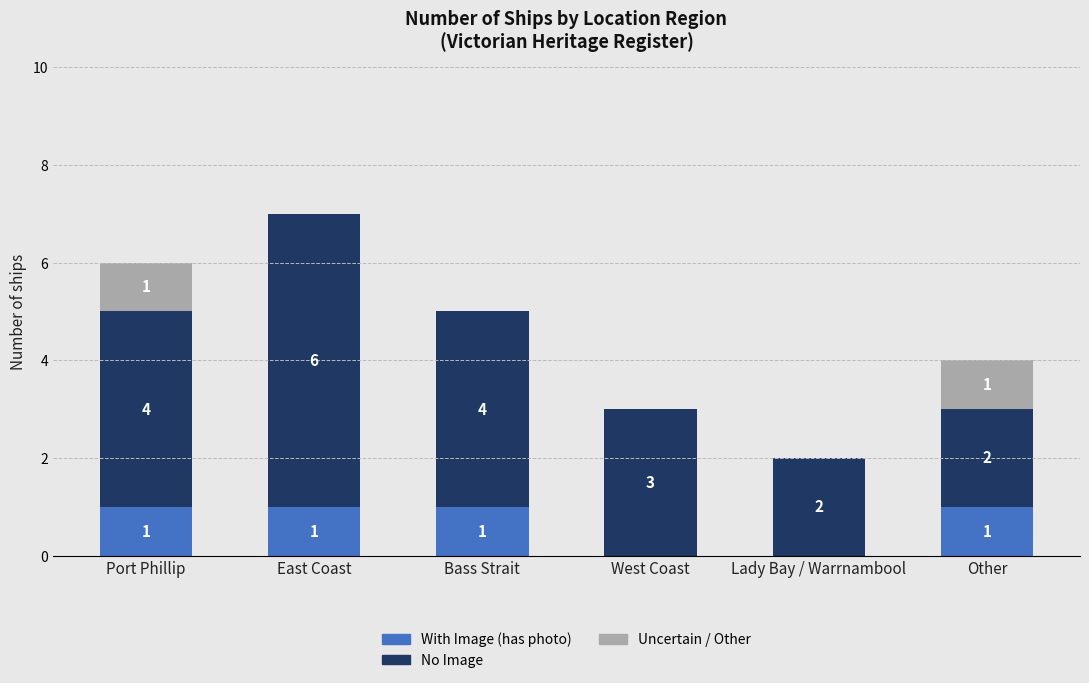

Is it true that With Image (has photo) equals 1 at Port Phillip?

True